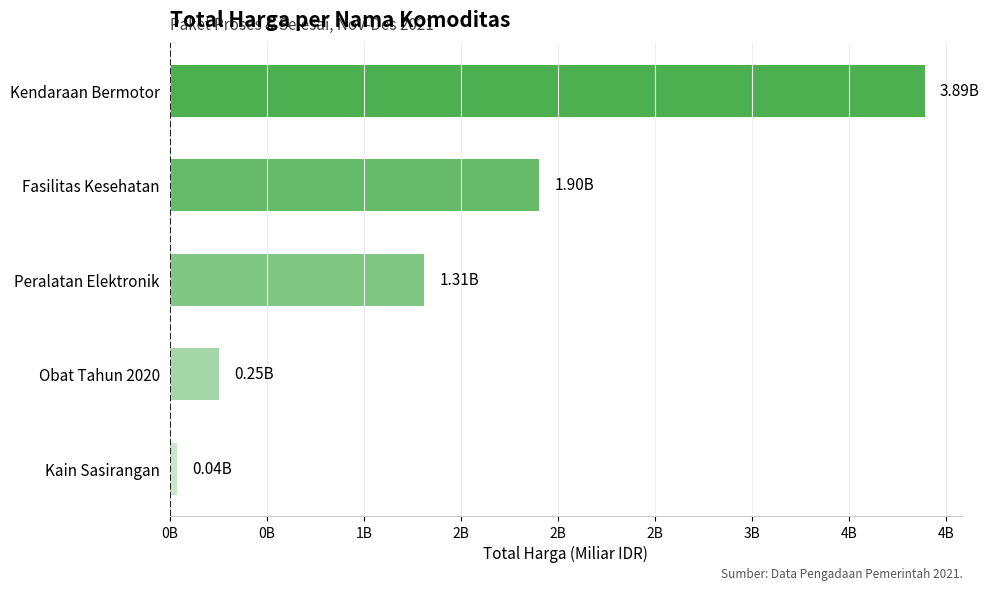

Where is the data nearest to the value 1?

Peralatan Elektronik